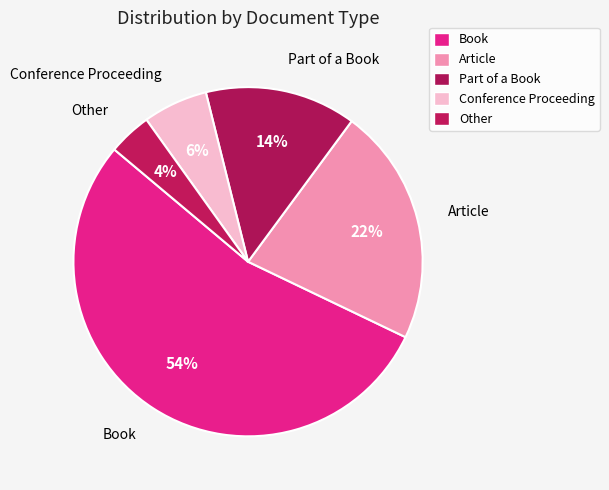

How many segments does this pie chart have?

5